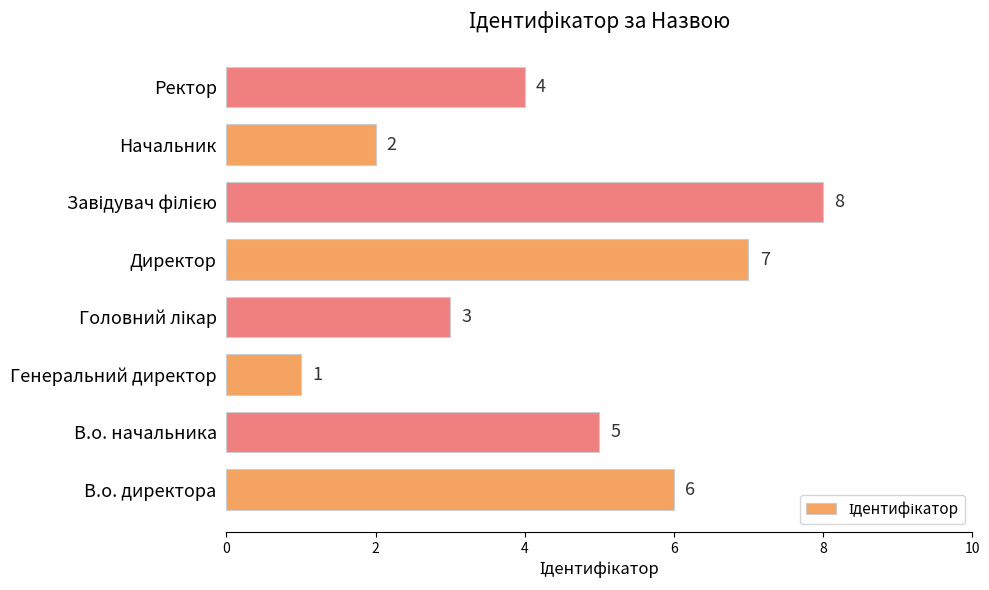

Which has a higher value, Директор or Начальник?

Директор